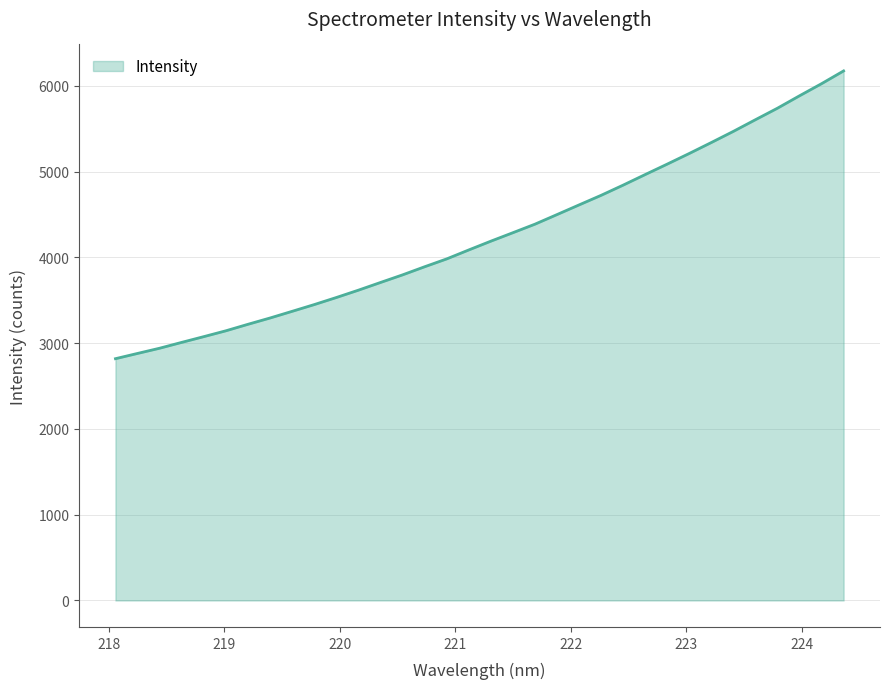

What is the difference between the maximum and minimum values?

3355.3